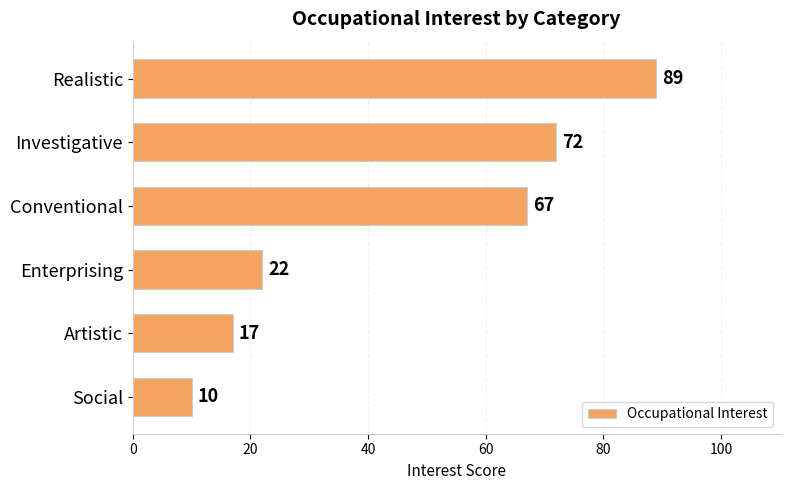

What is the ratio of the value at Enterprising to the value at Investigative?

0.3